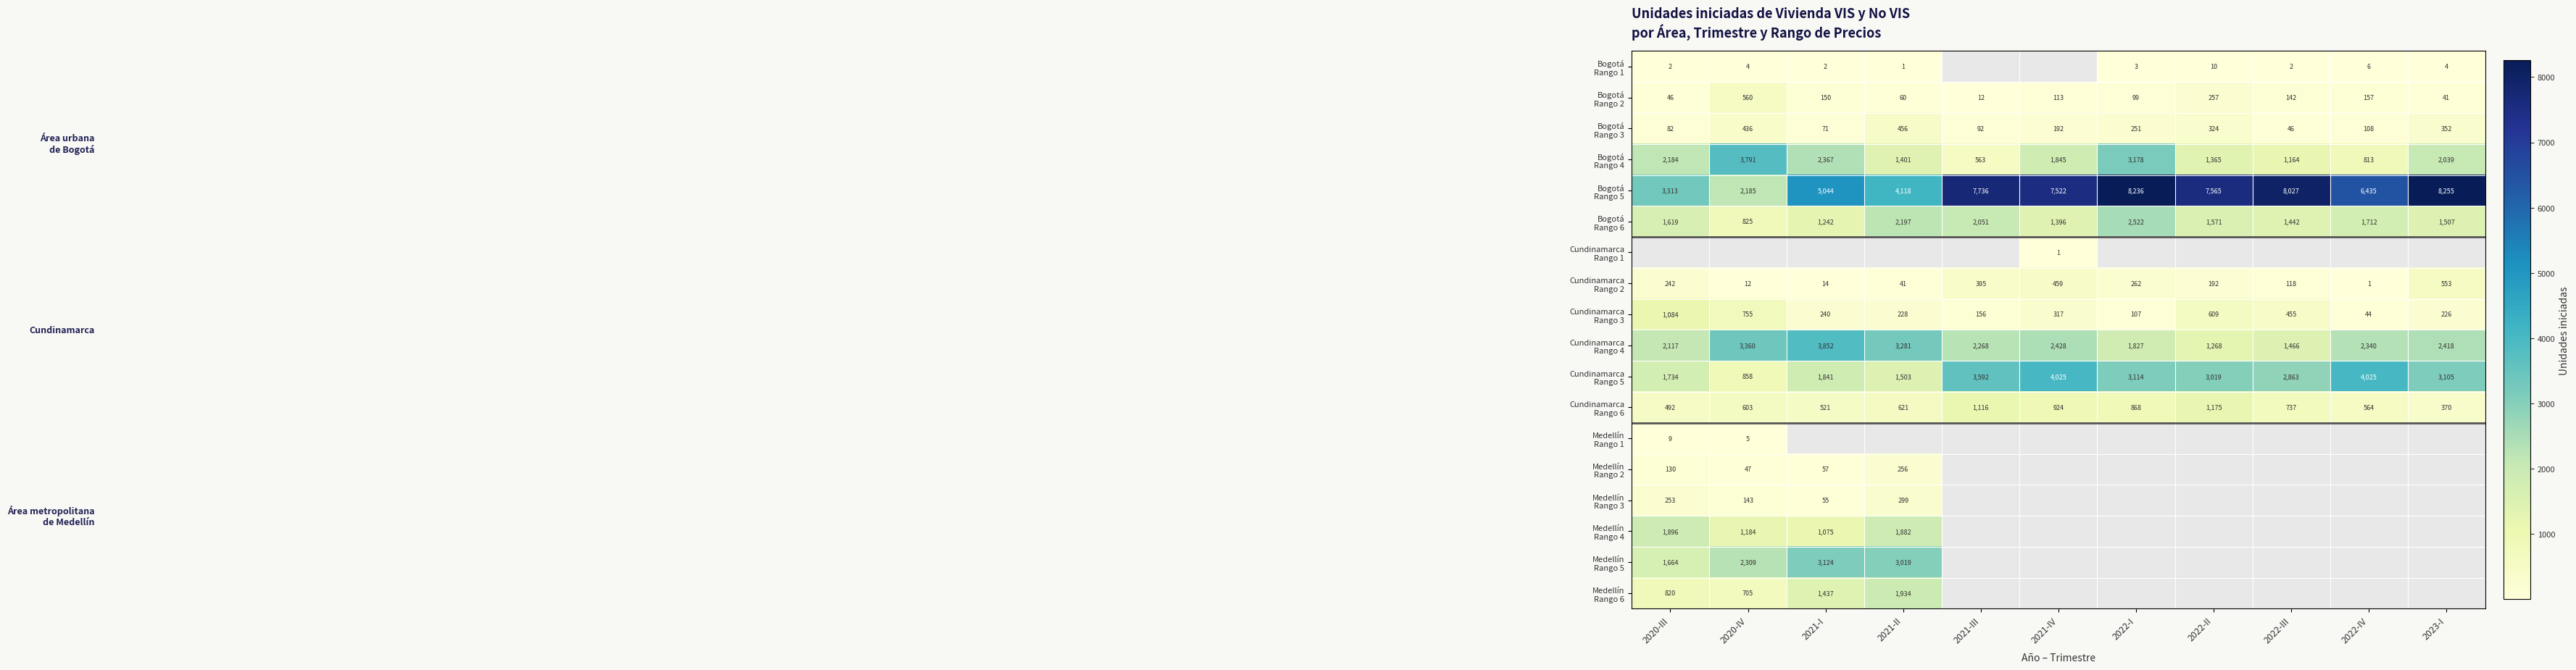

What is the approximate value of Cundinamarca Rango 2 at 2021-I?

14.0